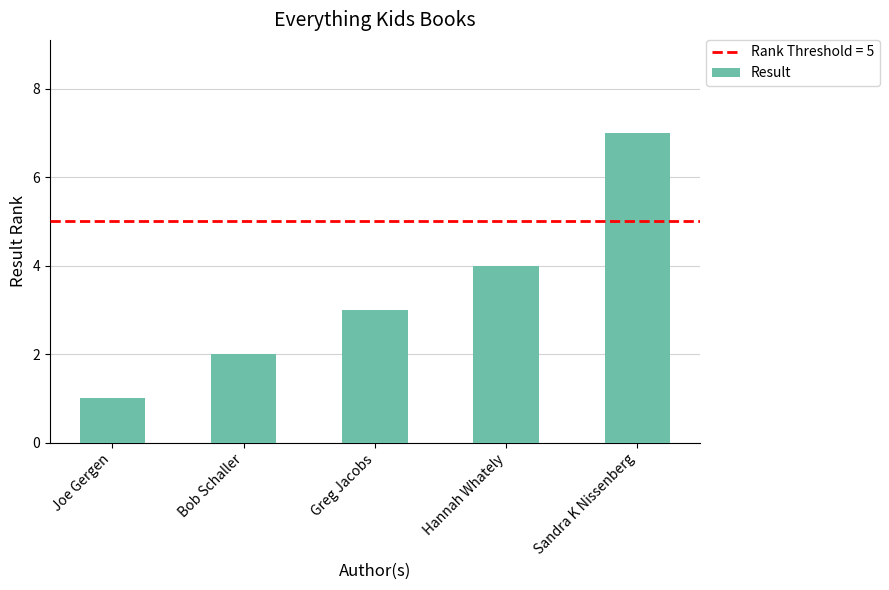

The chart shows a value of 4 at Hannah Whately. True or false?

True